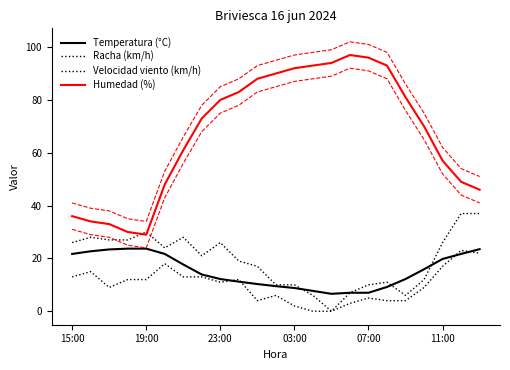

Where is Velocidad viento (km/h) nearest to the value 11?

23:00